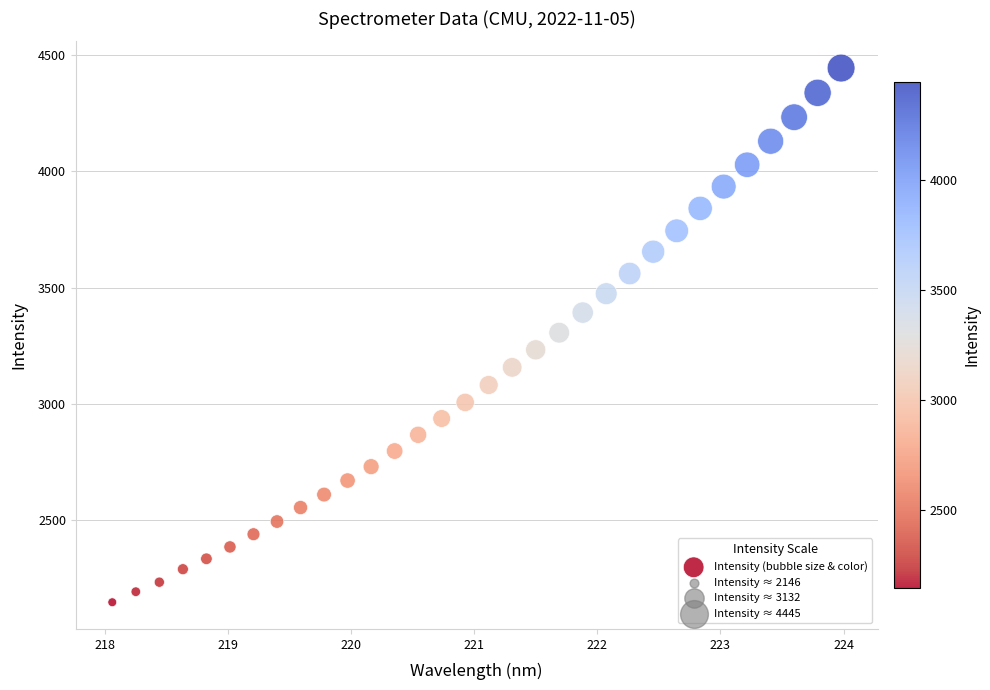

What is the range of Y values (max minus min)?

2299.3